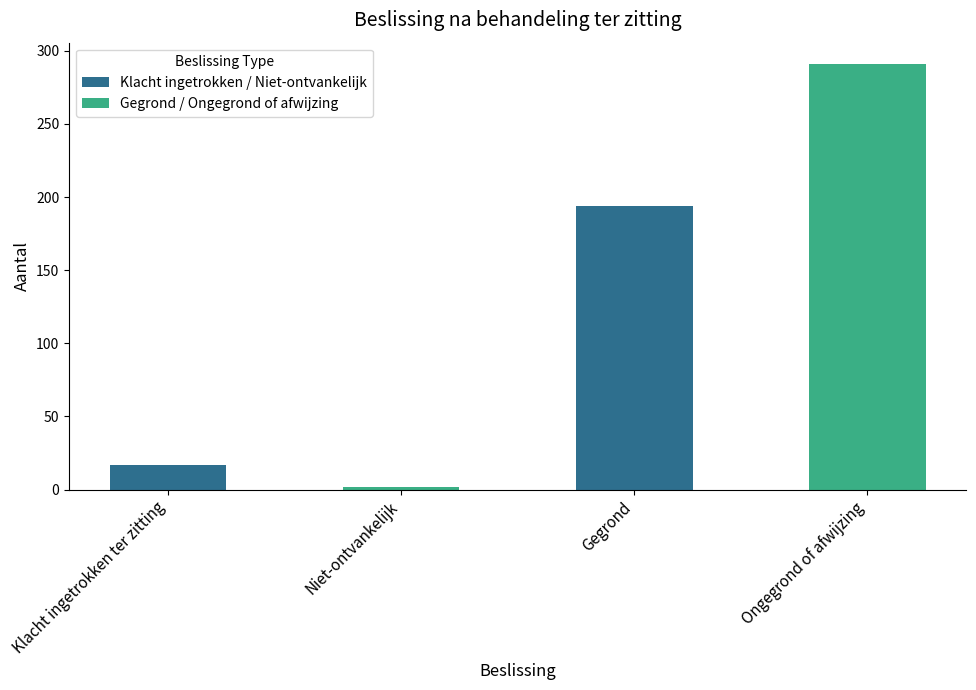

Rank the categories by value from highest to lowest.

Ongegrond of afwijzing, Gegrond, Klacht ingetrokken ter zitting, Niet-ontvankelijk